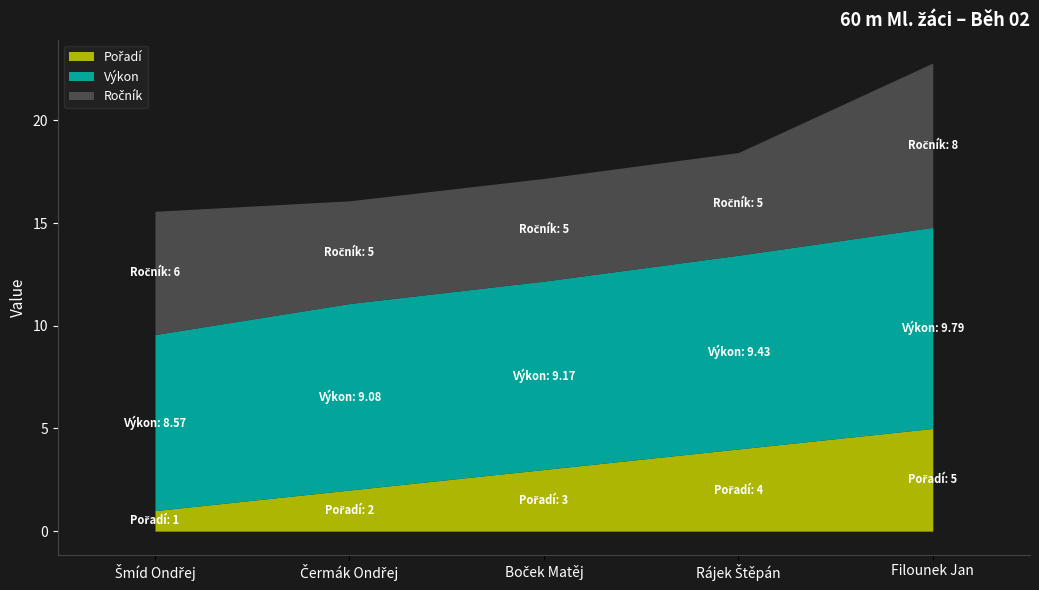

What is the average value of the Pořadí series?

3.0